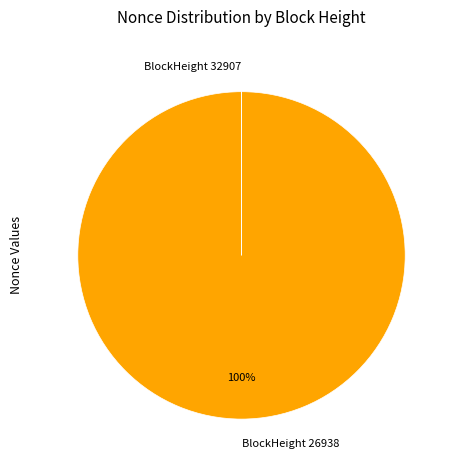

Is there a majority slice in this chart?

Yes